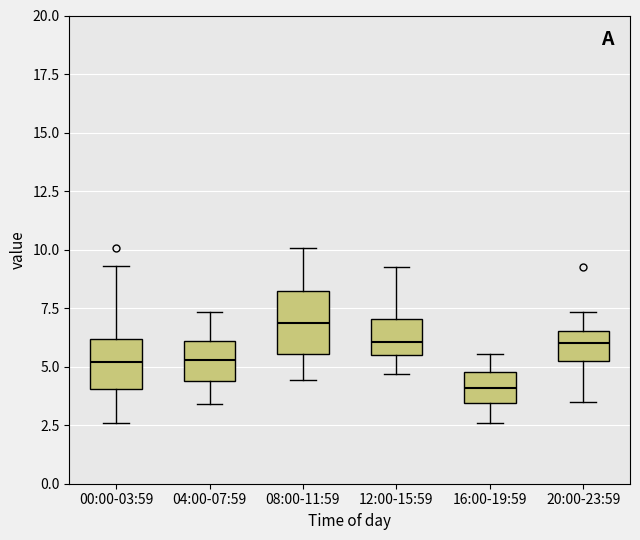

Reading left to right, transcribe this box plot: for each box, give where its median line is, the range the box spans, and where its two whiskers end, as read against the y-axis. The values are not printed on the chart, so give them approximately, as read against the axis.

00:00-03:59: median 5.0, box 4.0 to 6.0, whiskers 2.5 to 9.5
04:00-07:59: median 5.5, box 4.5 to 6.0, whiskers 3.5 to 7.5
08:00-11:59: median 7.0, box 5.5 to 8.0, whiskers 4.5 to 10.0
12:00-15:59: median 6.0, box 5.5 to 7.0, whiskers 4.5 to 9.5
16:00-19:59: median 4.0, box 3.5 to 5.0, whiskers 2.5 to 5.5
20:00-23:59: median 6.0, box 5.0 to 6.5, whiskers 3.5 to 7.5